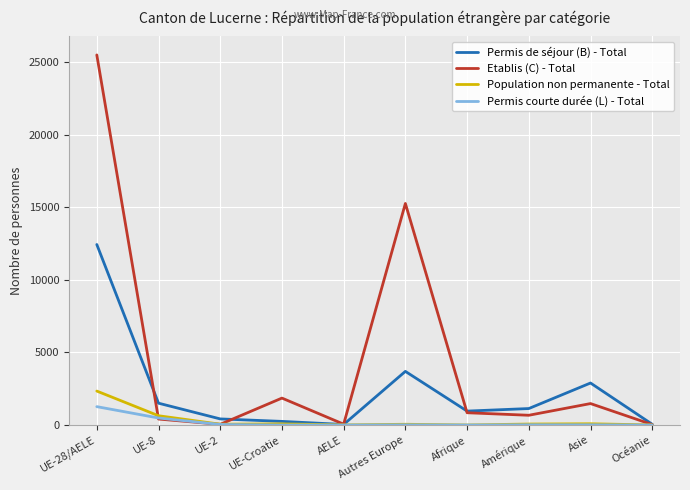

List the series in order of their peak value, lowest first.

Permis courte durée (L) - Total, Population non permanente - Total, Permis de séjour (B) - Total, Etablis (C) - Total